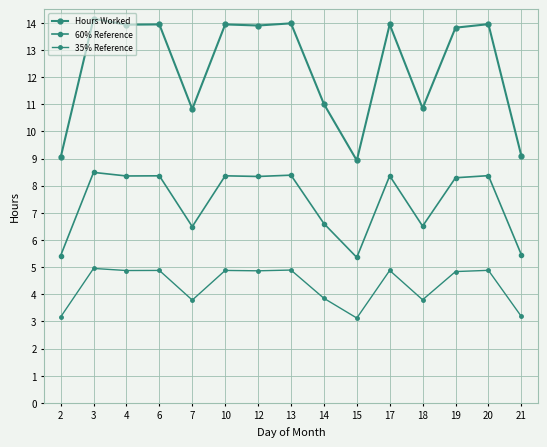

Rank the series by their maximum value, from lowest to highest.

35% Reference, 60% Reference, Hours Worked